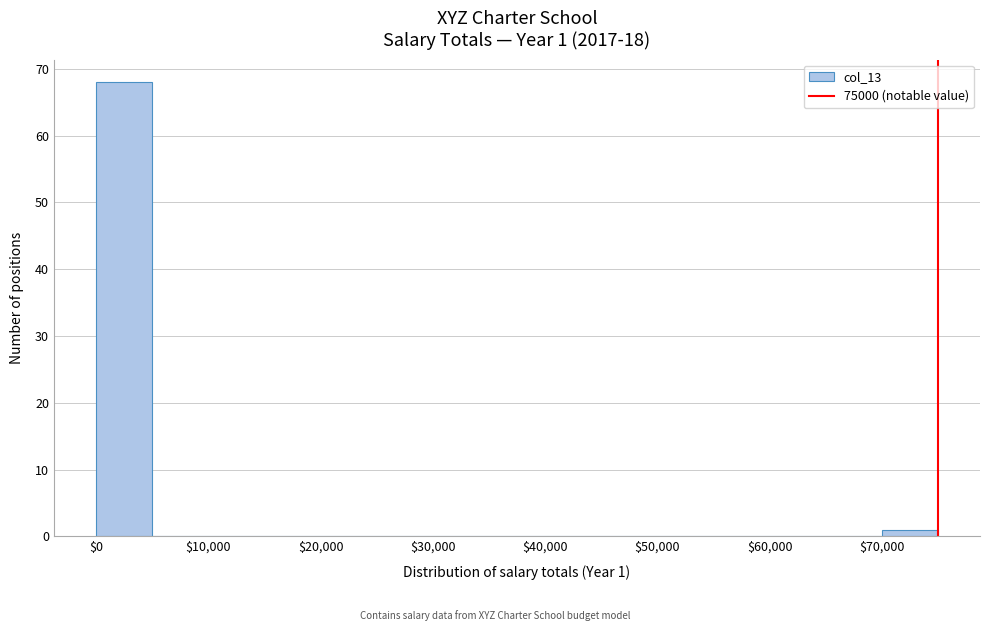

Which range on the x-axis has the tallest bar?

0 to 5000